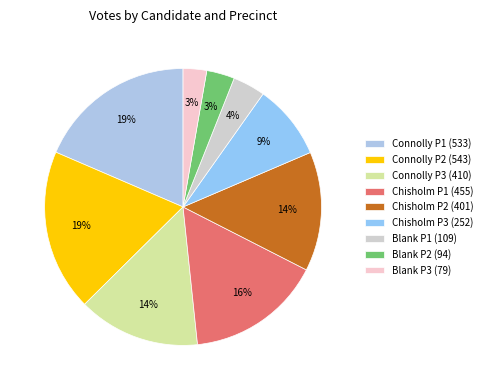

How many segments does this pie chart have?

9